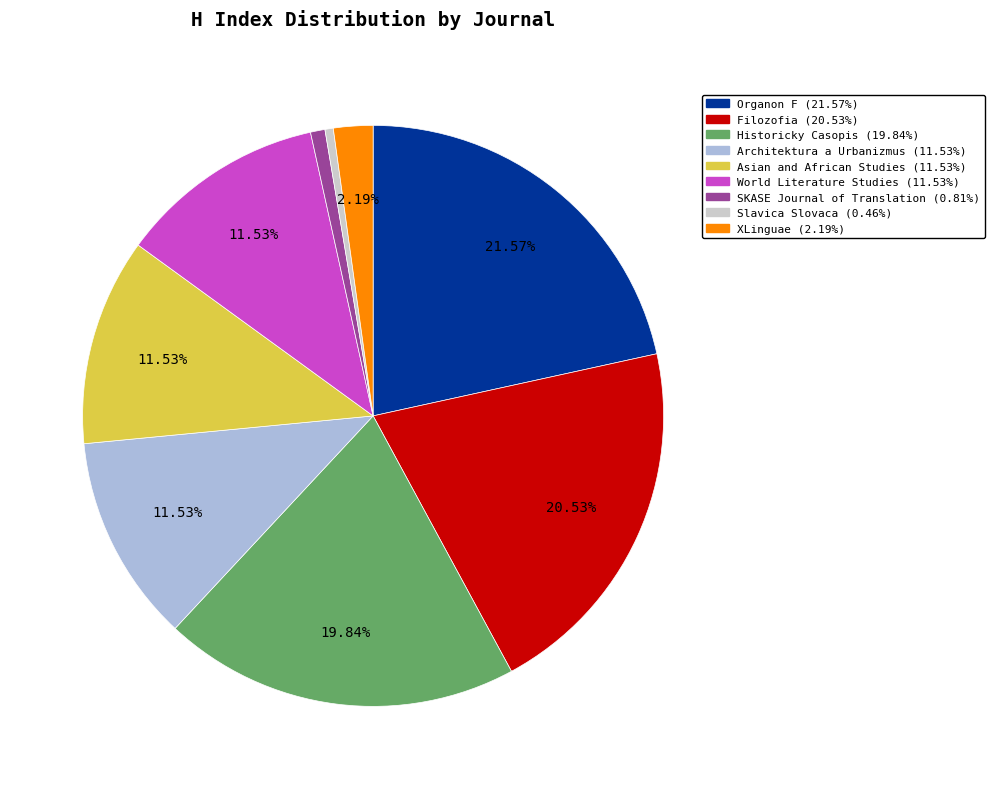

To the nearest percent, what is the difference between the SKASE Journal of Translation and XLinguae slice percentages?

1%